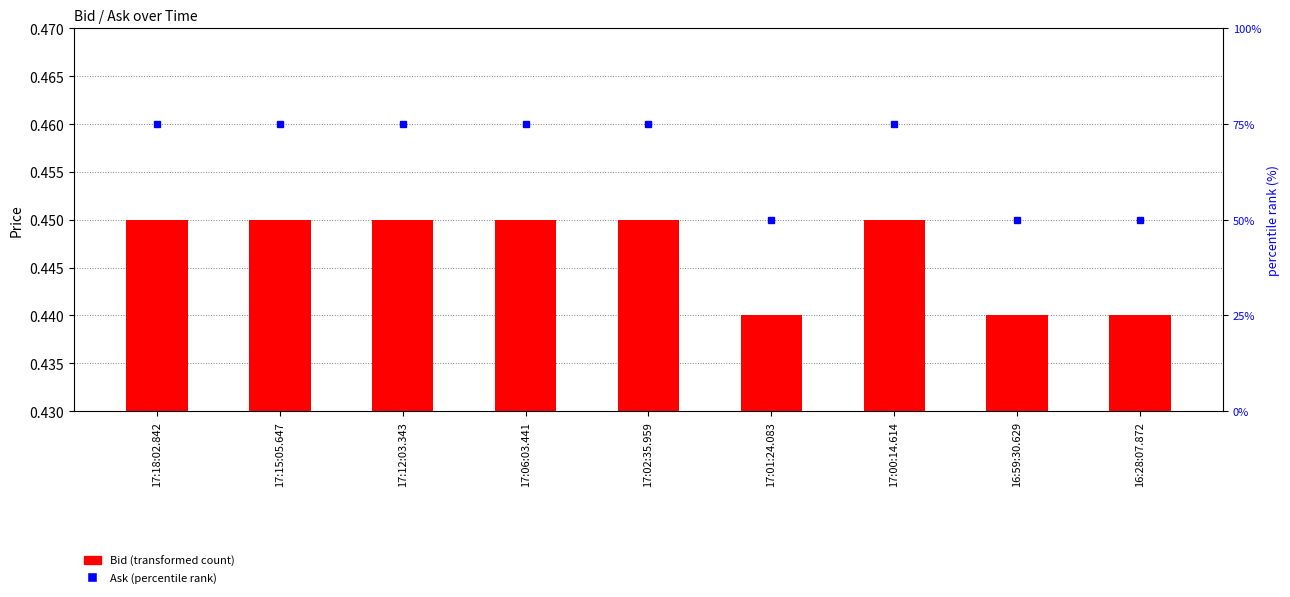

Reading left to right, list all the values displayed in this chart.

17:18:02.842=0.5	17:15:05.647=0.5	17:12:03.343=0.5	17:06:03.441=0.5	17:02:35.959=0.5	17:01:24.083=0.4	17:00:14.614=0.5	16:59:30.629=0.4	16:28:07.872=0.4